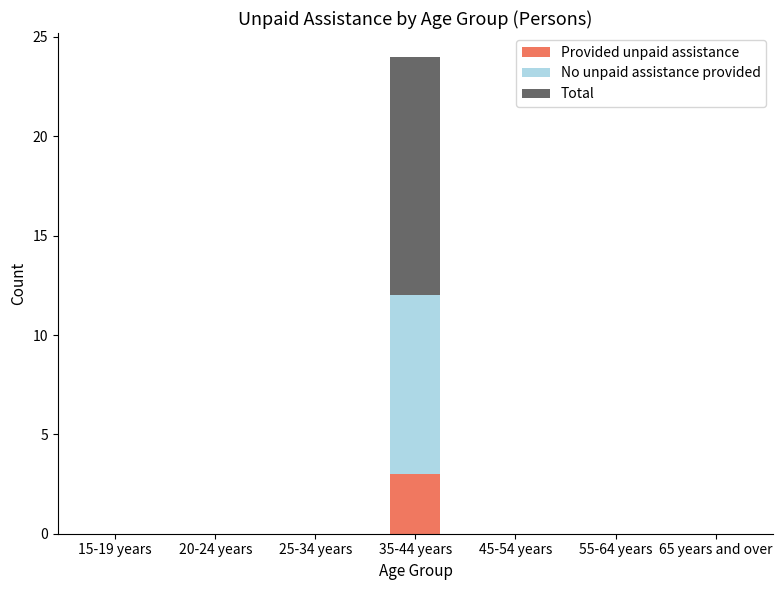

The Provided unpaid assistance series shows 0 at 55-64 years. True or false?

True